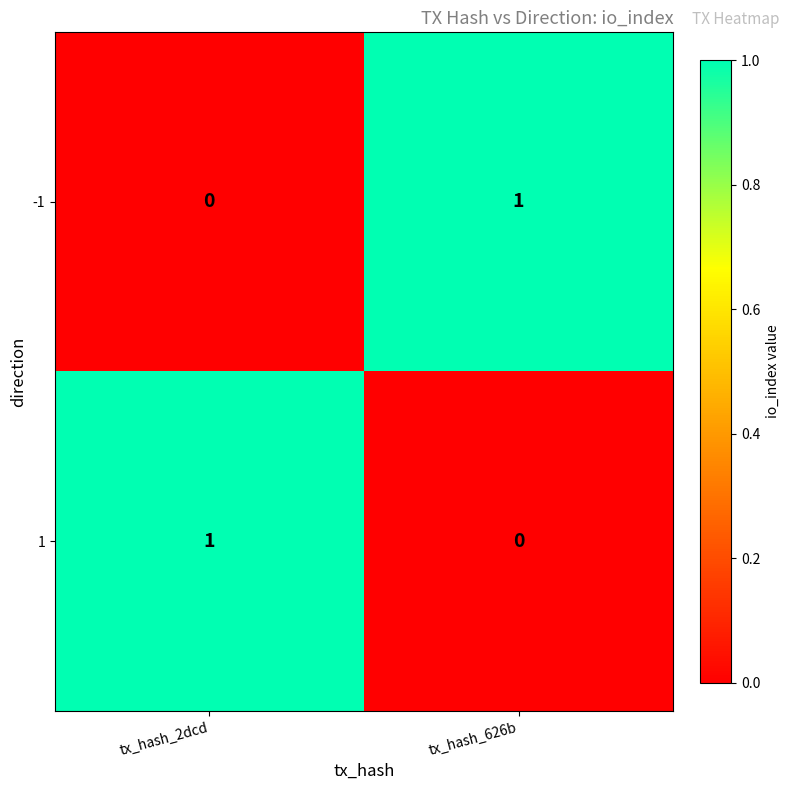

At how many categories does at least one series exceed 0?

2